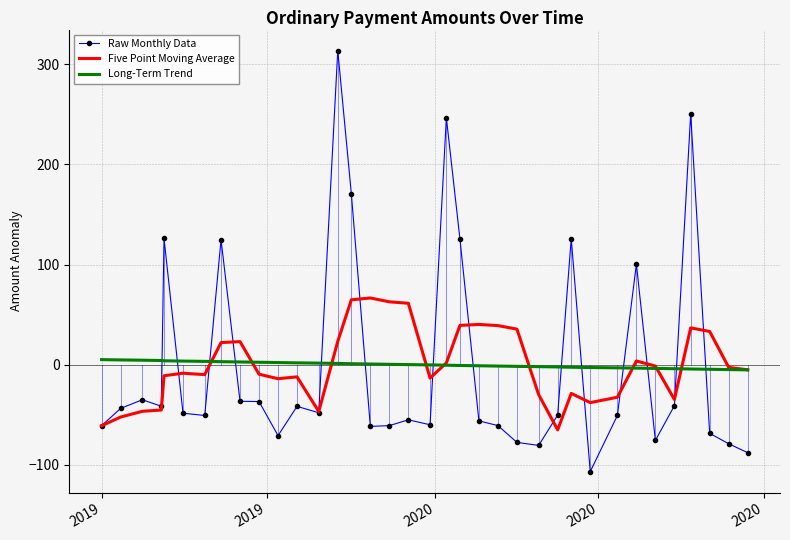

Which series has the largest range (max minus min)?

Raw Monthly Data